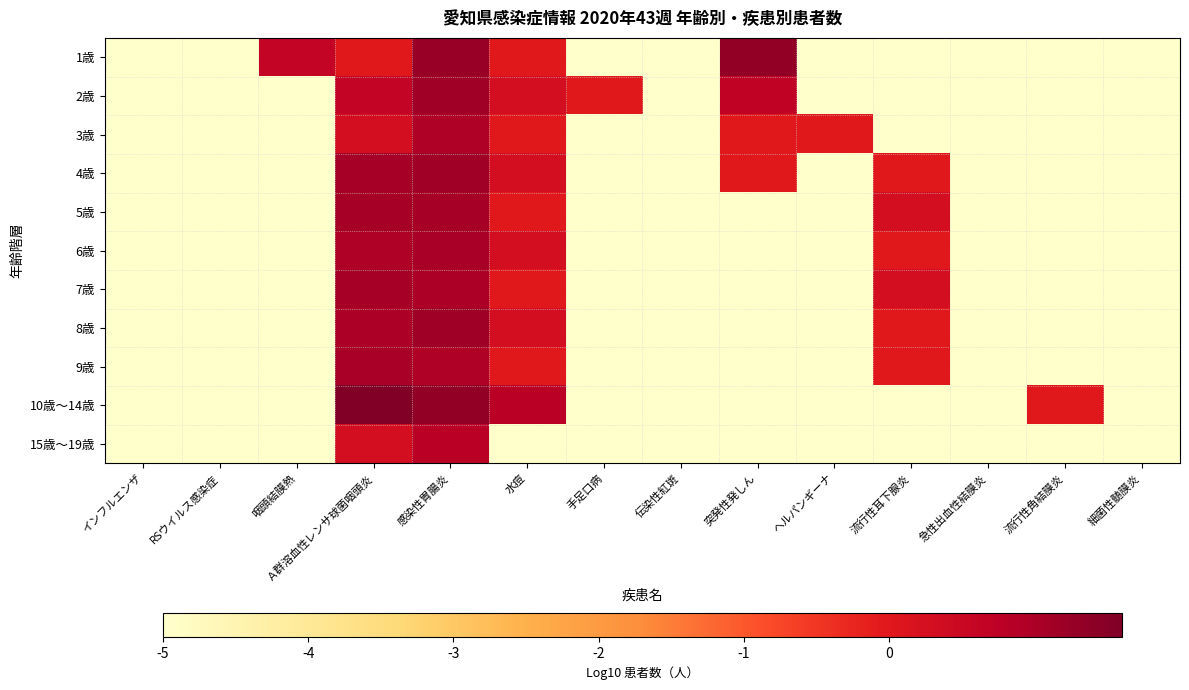

How many data points does each series have?

14